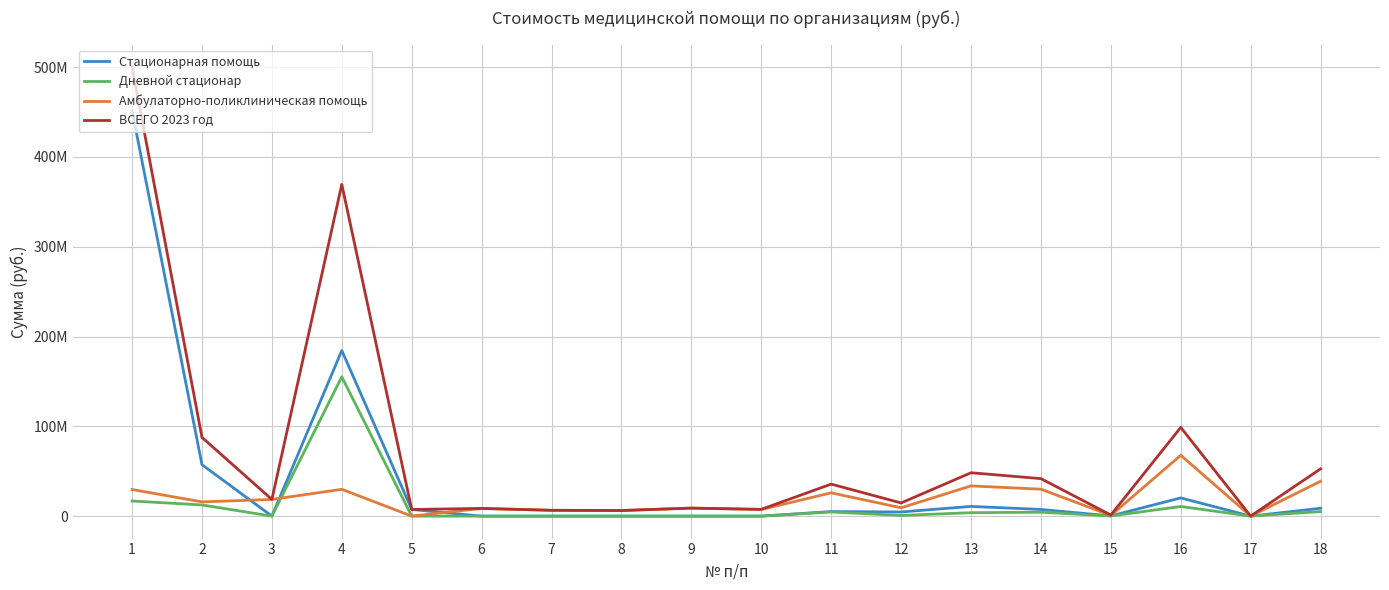

Which category has the lowest value across all series?

3